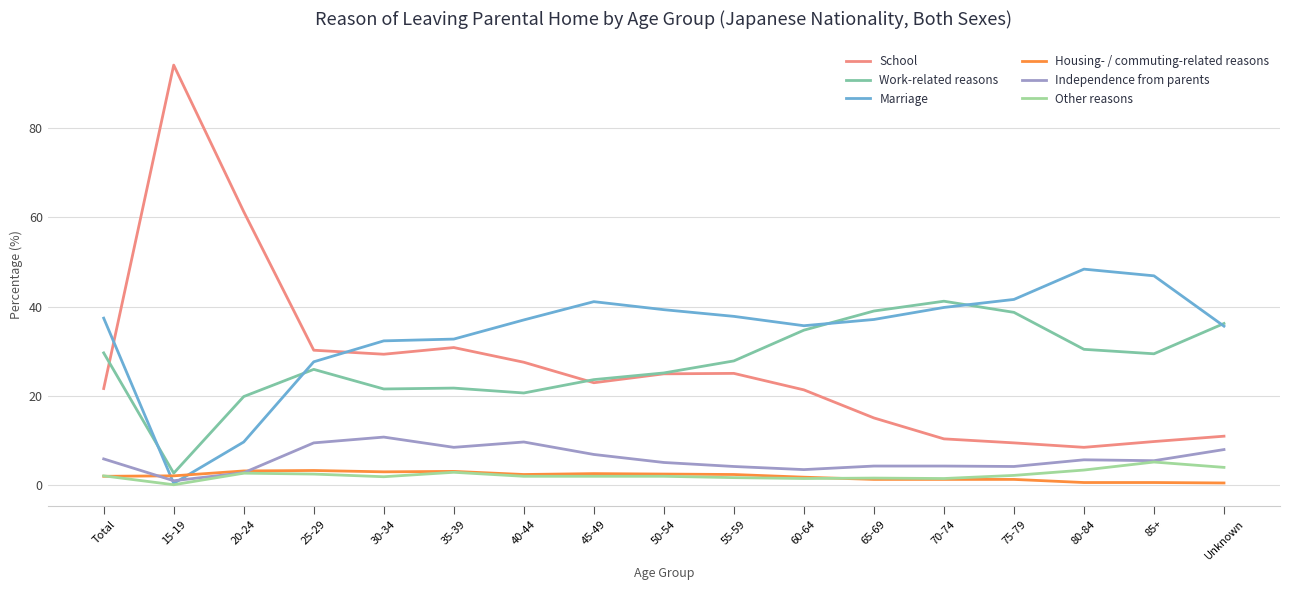

Rank the series by their maximum value, from highest to lowest.

School, Marriage, Work-related reasons, Independence from parents, Other reasons, Housing- / commuting-related reasons